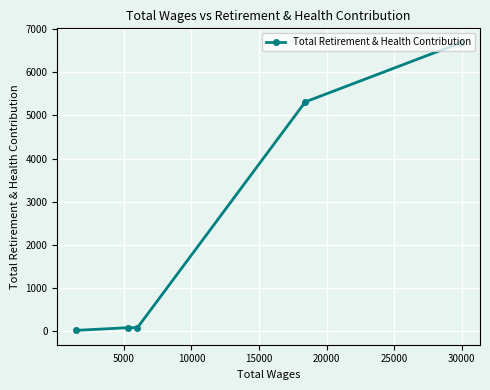

What is the difference between the maximum and minimum values?

6669